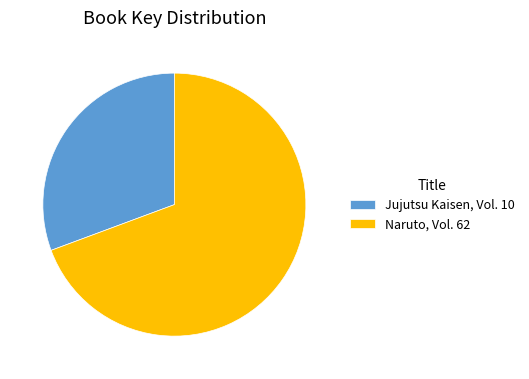

Approximately how many times larger is the value at Jujutsu Kaisen, Vol. 10 compared to Naruto, Vol. 62?

0.4